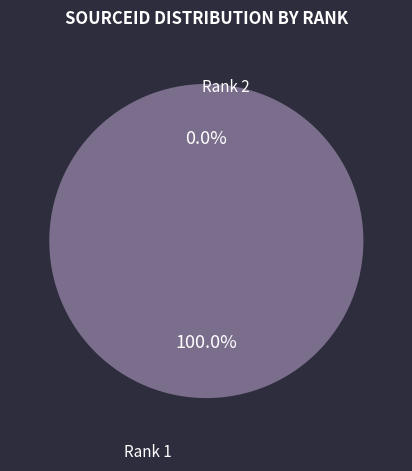

How many segments does this pie chart have?

2